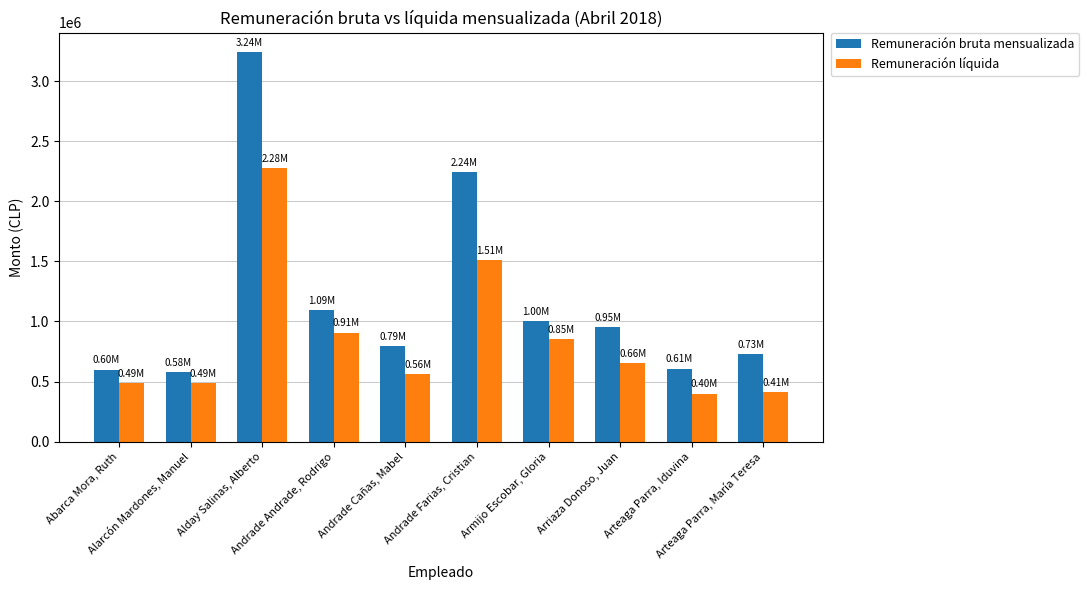

What is the average value of the Remuneración bruta mensualizada series?

1183718